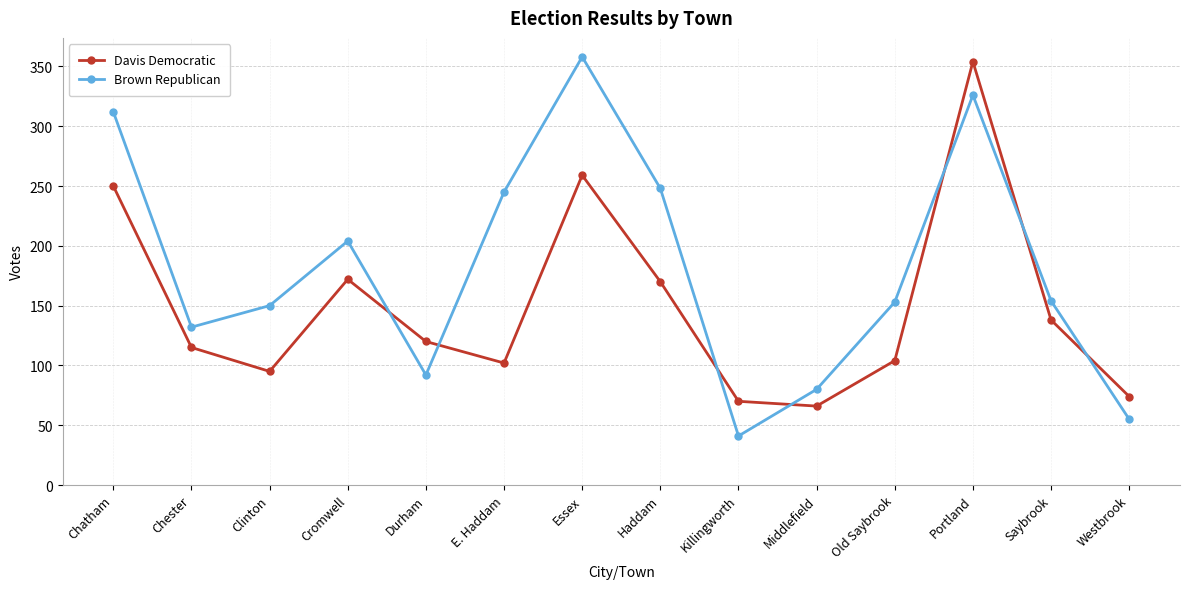

Where does the Brown Republican series first go above 154?

Chatham